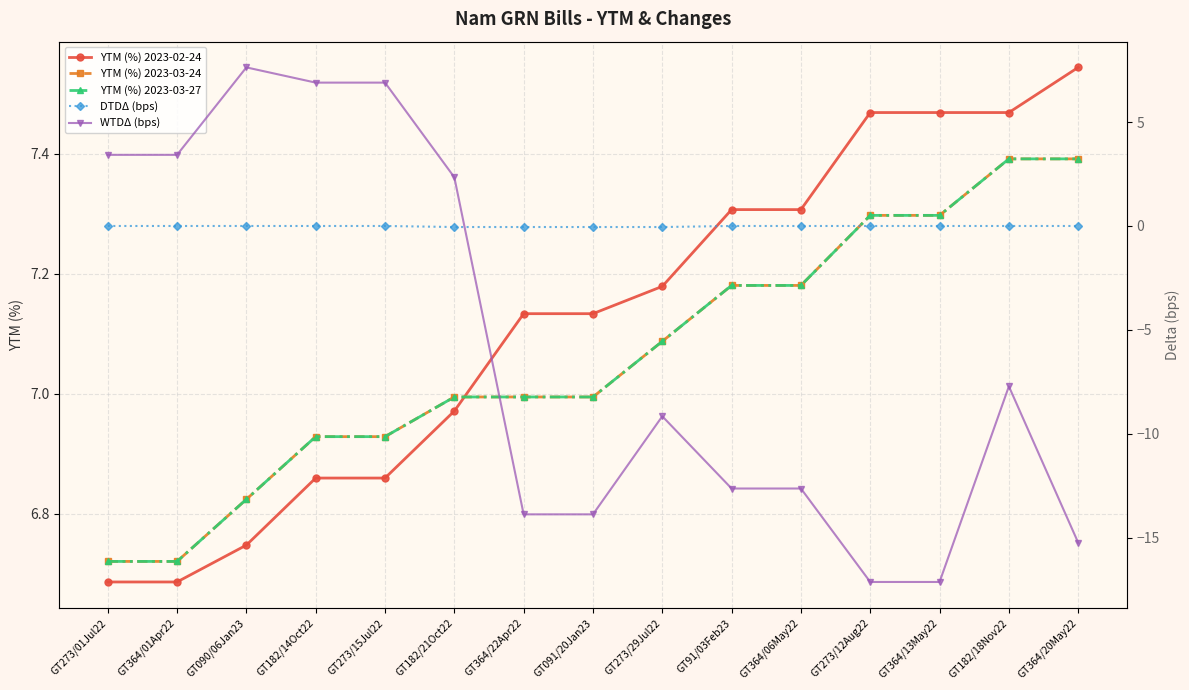

At which label does WTDΔ (bps) reach its minimum?

GT273/12Aug22